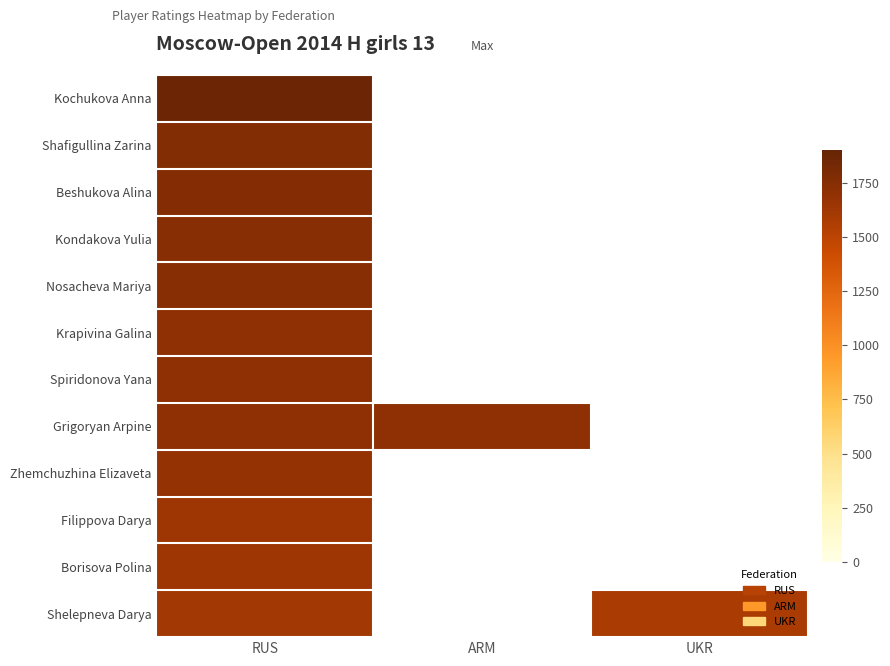

Reading left to right, transcribe all the data shown in this chart.

Kochukova Anna: RUS=1869	ARM=0	UKR=0
Shafigullina Zarina: RUS=1765	ARM=0	UKR=0
Beshukova Alina: RUS=1757	ARM=0	UKR=0
Kondakova Yulia: RUS=1743	ARM=0	UKR=0
Nosacheva Mariya: RUS=1738	ARM=0	UKR=0
Krapivina Galina: RUS=1714	ARM=0	UKR=0
Spiridonova Yana: RUS=1711	ARM=0	UKR=0
Grigoryan Arpine: RUS=1709	ARM=1710	UKR=0
Zhemchuzhina Elizaveta: RUS=1680	ARM=0	UKR=0
Filippova Darya: RUS=1639	ARM=0	UKR=0
Borisova Polina: RUS=1634	ARM=0	UKR=0
Shelepneva Darya: RUS=1612	ARM=0	UKR=1585